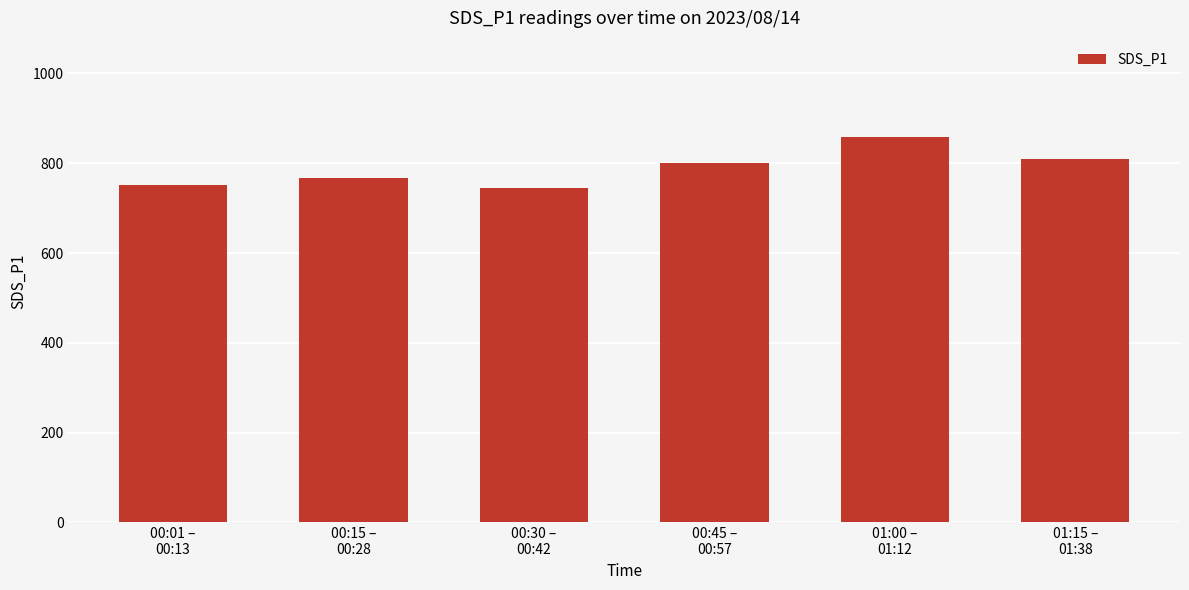

What is the smallest value displayed?

745.3